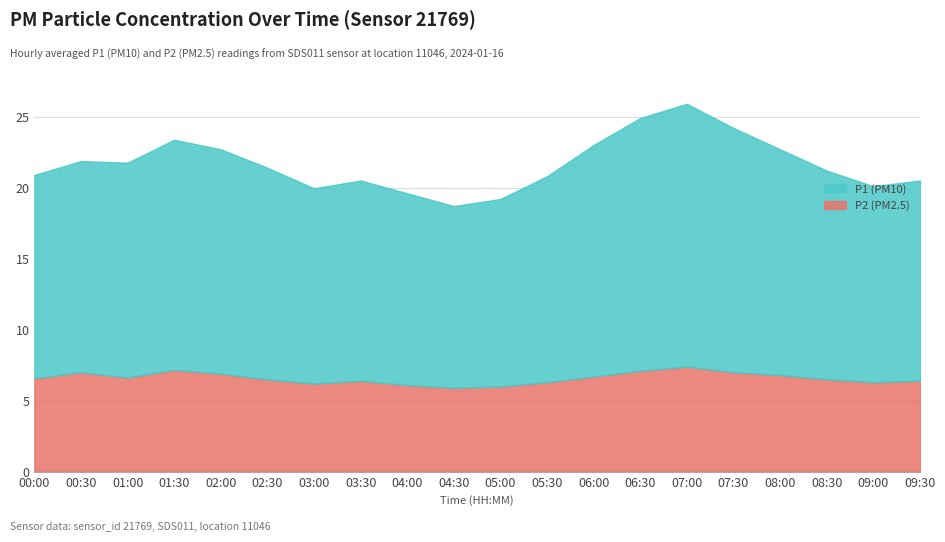

Reading left to right, transcribe all the data shown in this chart.

P1: 00:00=14.3	00:30=14.9	01:00=15.1	01:30=16.2	02:00=15.8	02:30=14.9	03:00=13.8	03:30=14.1	04:00=13.5	04:30=12.8	05:00=13.2	05:30=14.5	06:00=16.3	06:30=17.8	07:00=18.5	07:30=17.2	08:00=15.9	08:30=14.7	09:00=13.8	09:30=14.1
P2: 00:00=6.6	00:30=7.0	01:00=6.6	01:30=7.2	02:00=6.9	02:30=6.5	03:00=6.2	03:30=6.4	04:00=6.1	04:30=5.9	05:00=6.0	05:30=6.3	06:00=6.7	06:30=7.1	07:00=7.4	07:30=7.0	08:00=6.8	08:30=6.5	09:00=6.3	09:30=6.4